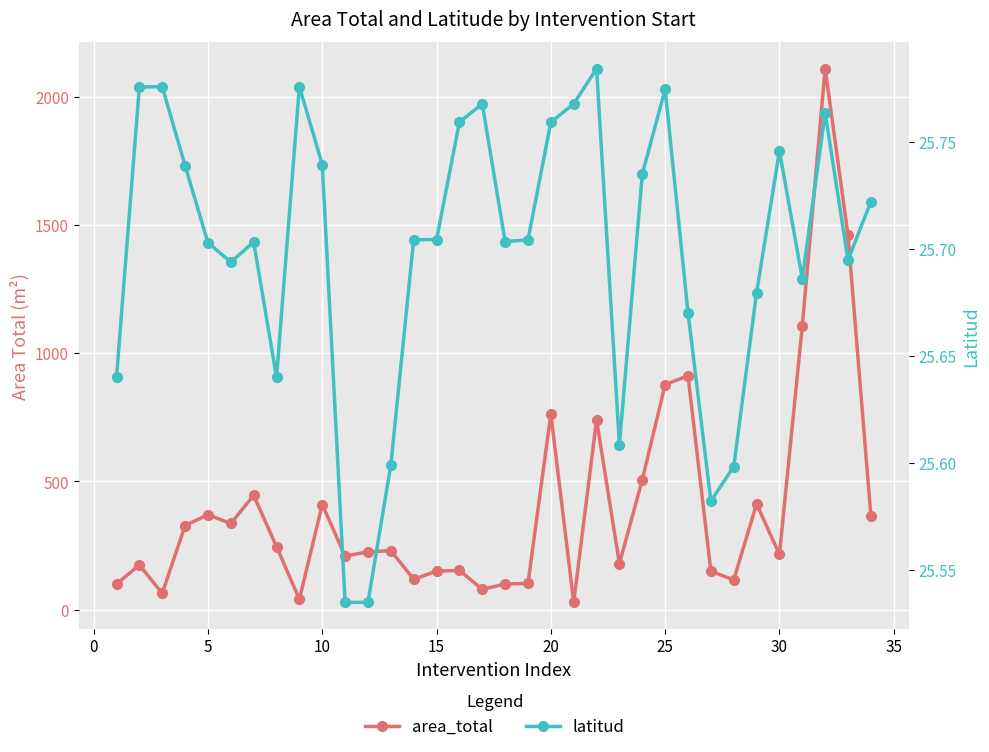

Rank the series by their maximum value, from lowest to highest.

latitud, area_total